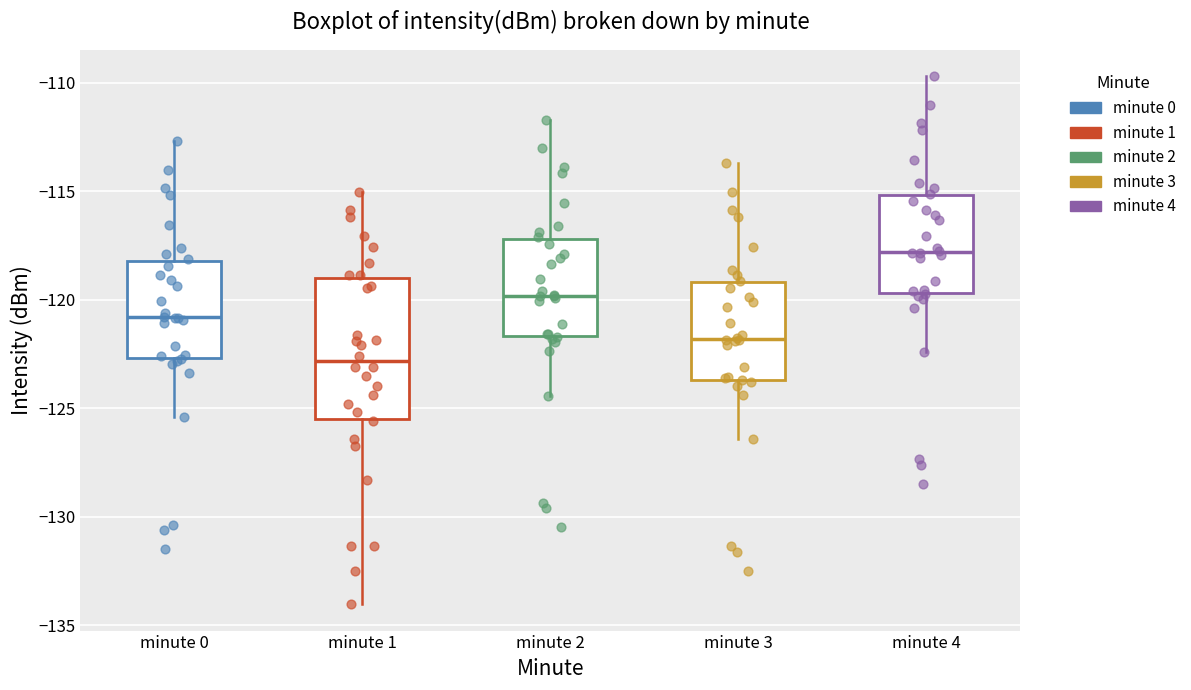

Which box has the lowest median line?

minute 1